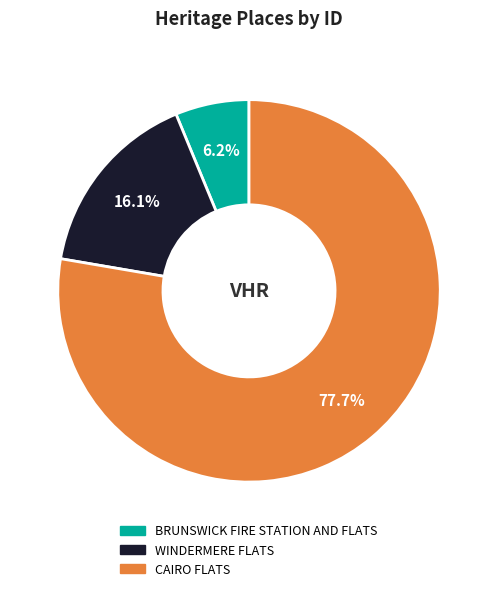

Rank the categories by value from lowest to highest.

BRUNSWICK FIRE STATION AND FLATS, WINDERMERE FLATS, CAIRO FLATS